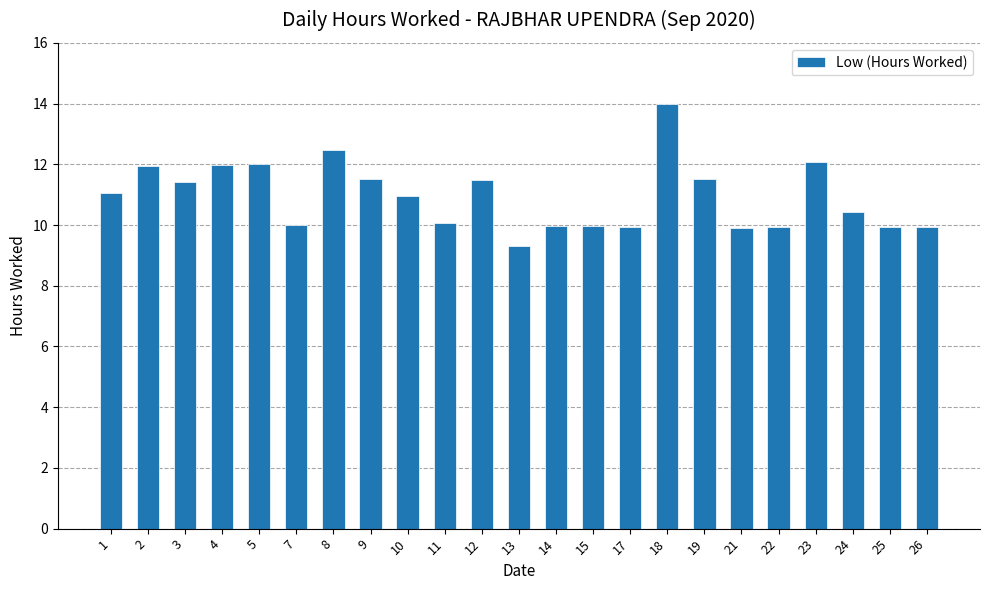

What is the approximate value at 13?

9.3